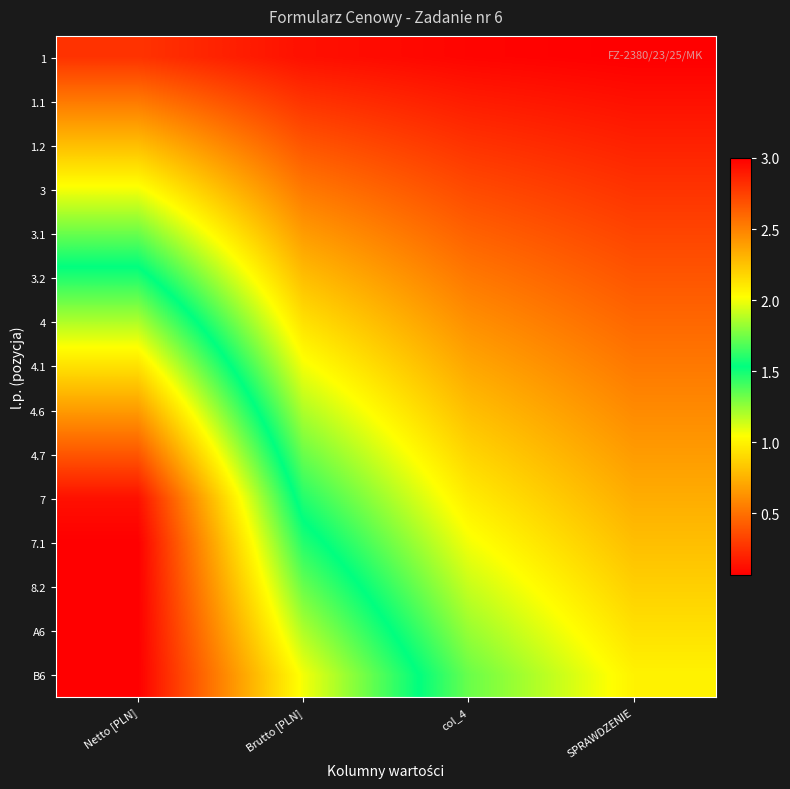

List the series in order of their peak value, highest first.

7.1, 8.2, A6, B6, 7, 4.7, 4.6, 4.1, 4, 3.2, 3.1, 3, 1.2, 1.1, 1